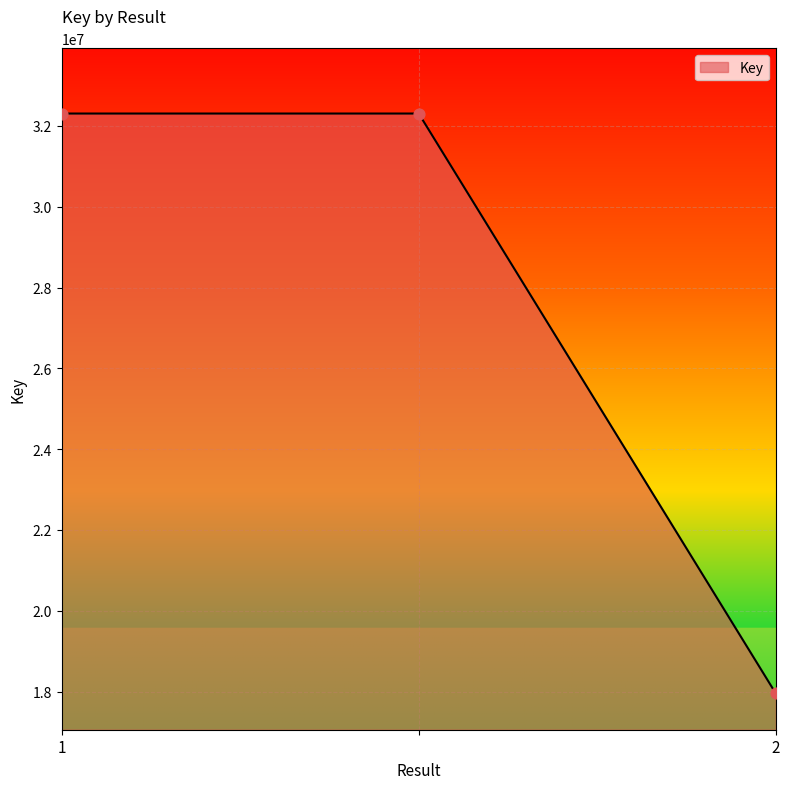

What is the difference between the maximum and minimum values?

14354485